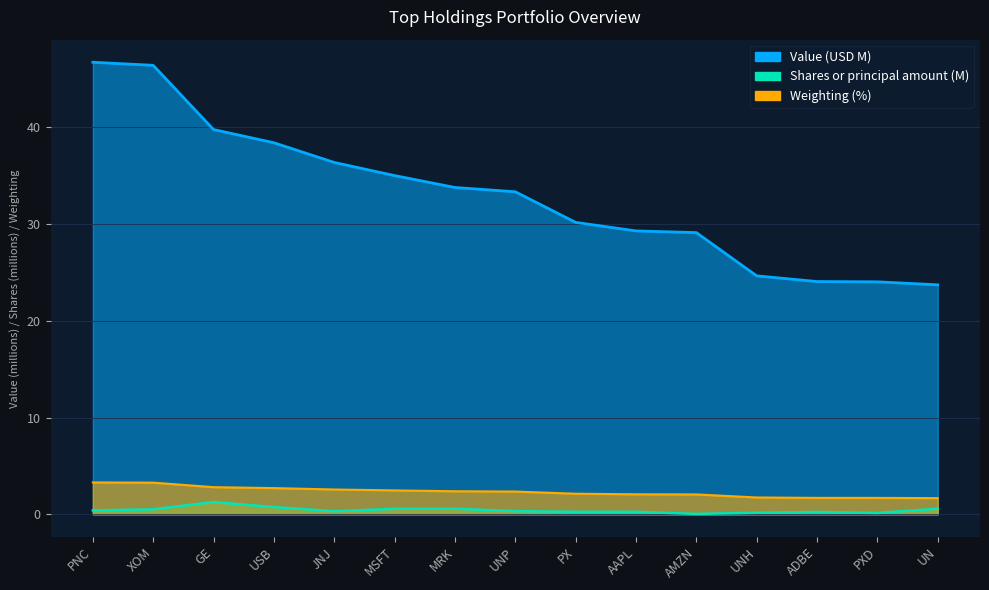

True or false: Weighting has a value of 0.8 at JNJ.

False